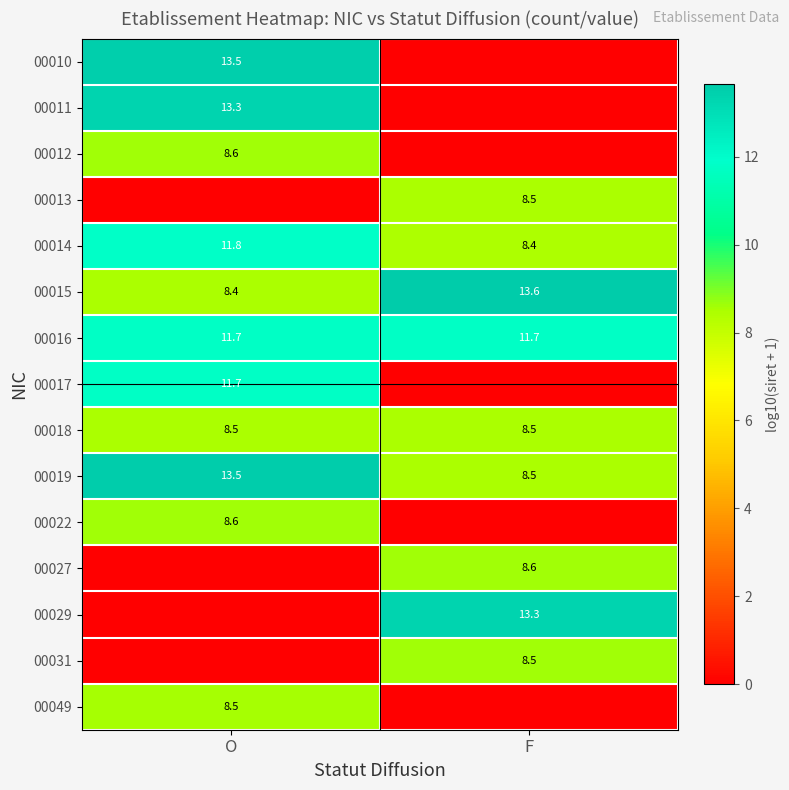

What is the lowest value of the 00018 series?

8.5